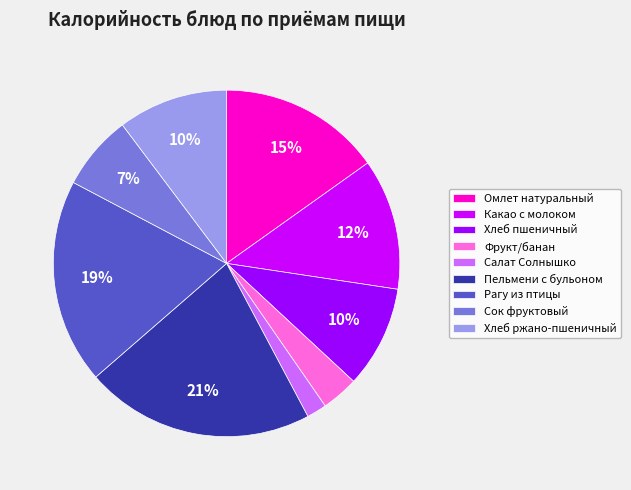

Is there a majority slice in this chart?

No